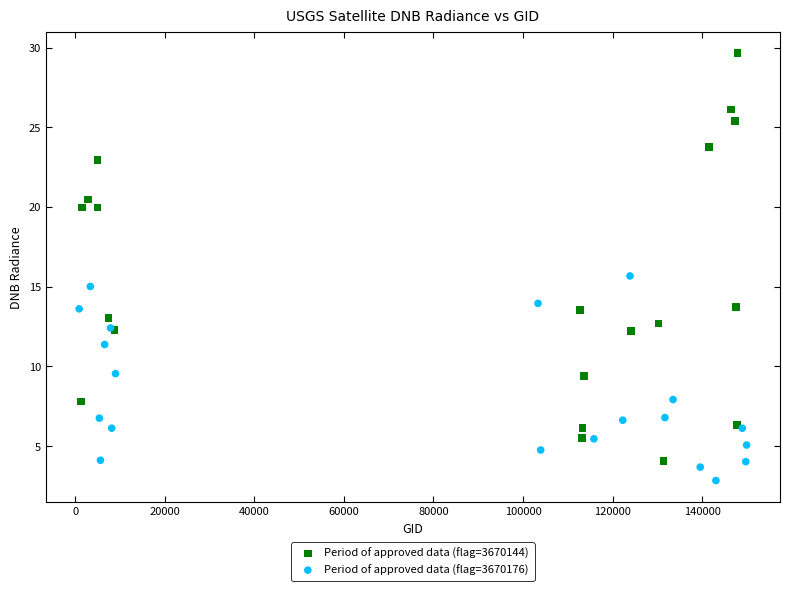

Which series reaches the minimum Y coordinate?

Period of approved data (flag=3670176)